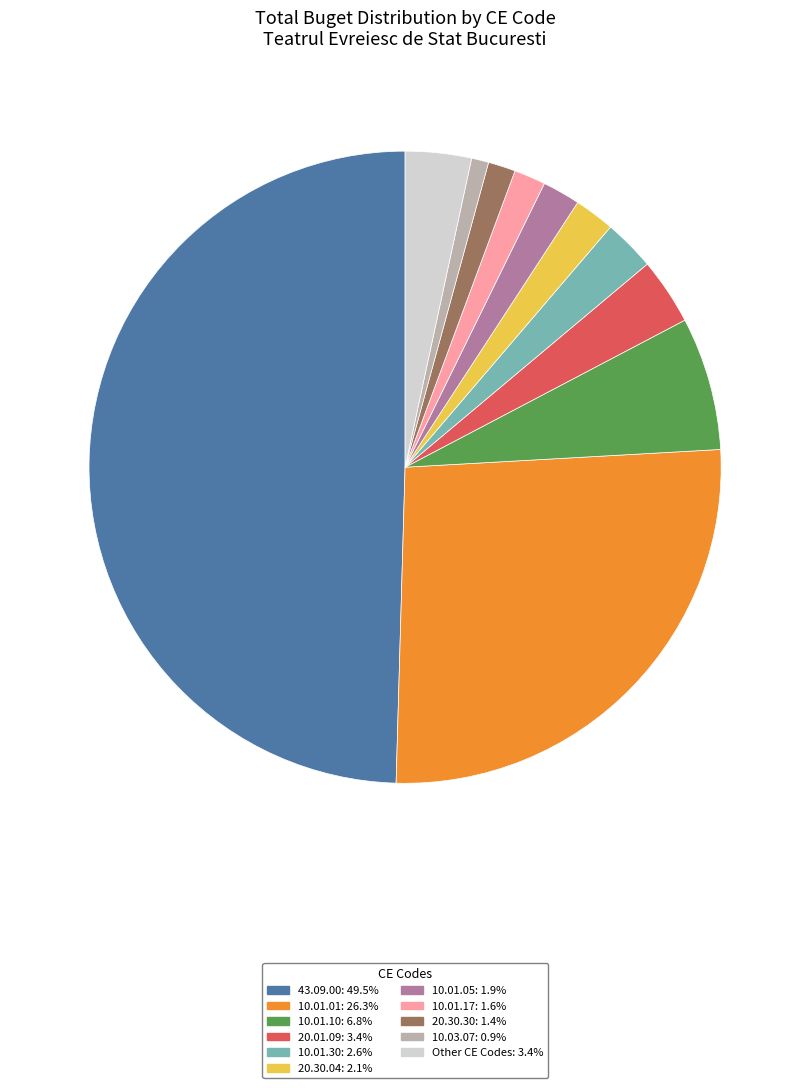

Count the number of slices in the pie.

11